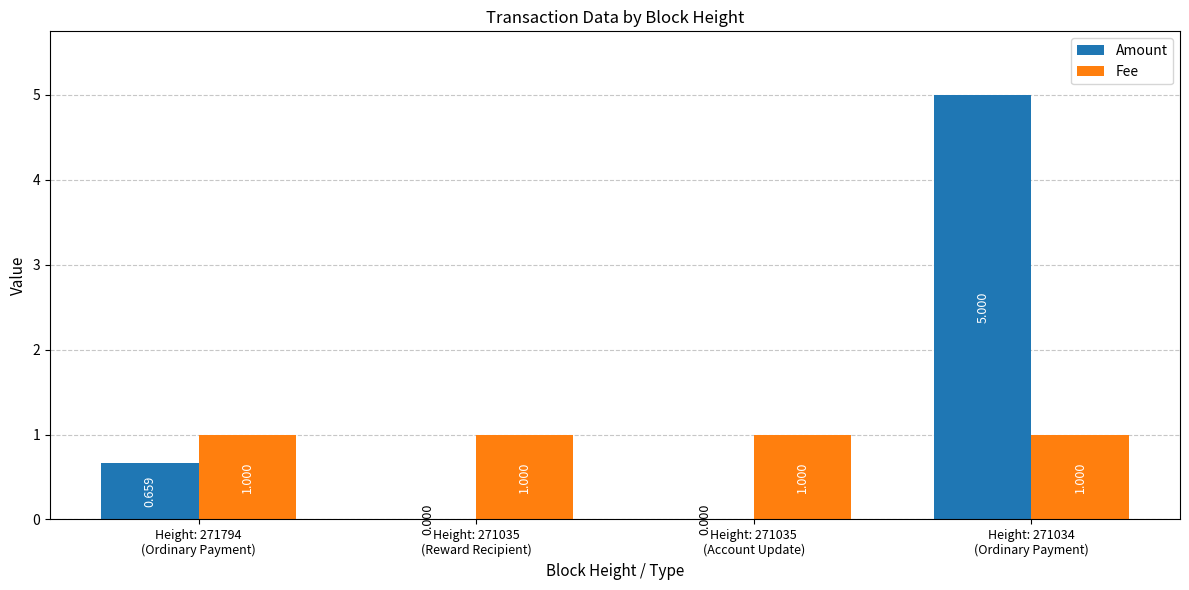

How many data points does each series have?

4